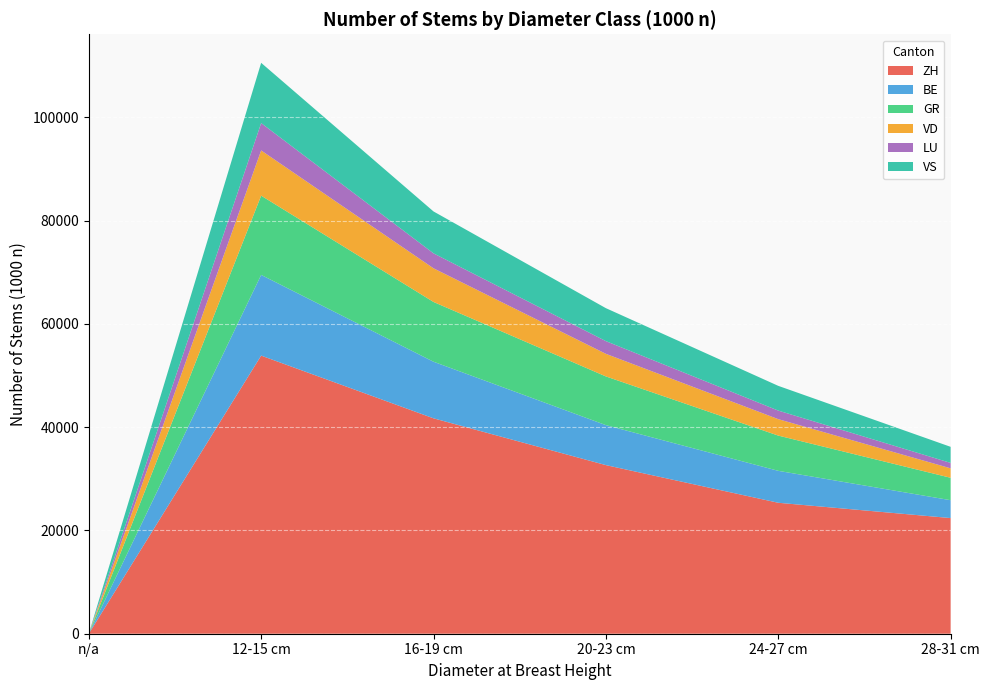

Reading left to right, extract all data points from this chart.

ZH: 0	53861	41716	32653	25361	22398
BE: 0	15629	10960	7745	6185	3461
GR: 0	15347	11575	9432	6826	4342
VD: 0	8757	6518	4376	3183	1830
LU: 0	5299	2898	2459	1658	1051
VS: 0	11667	8112	6384	4791	3112